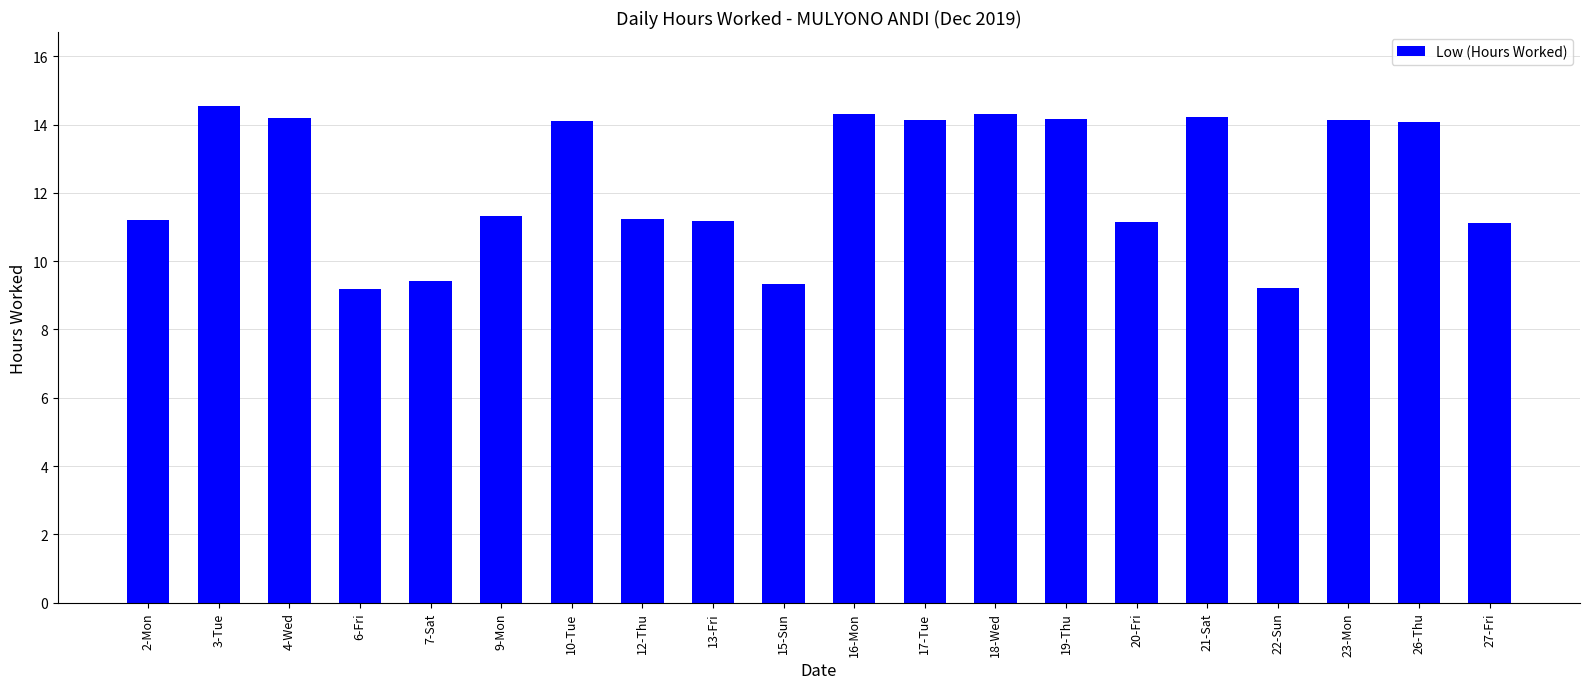

What is the difference between the values at 20-Fri and 3-Tue?

3.4